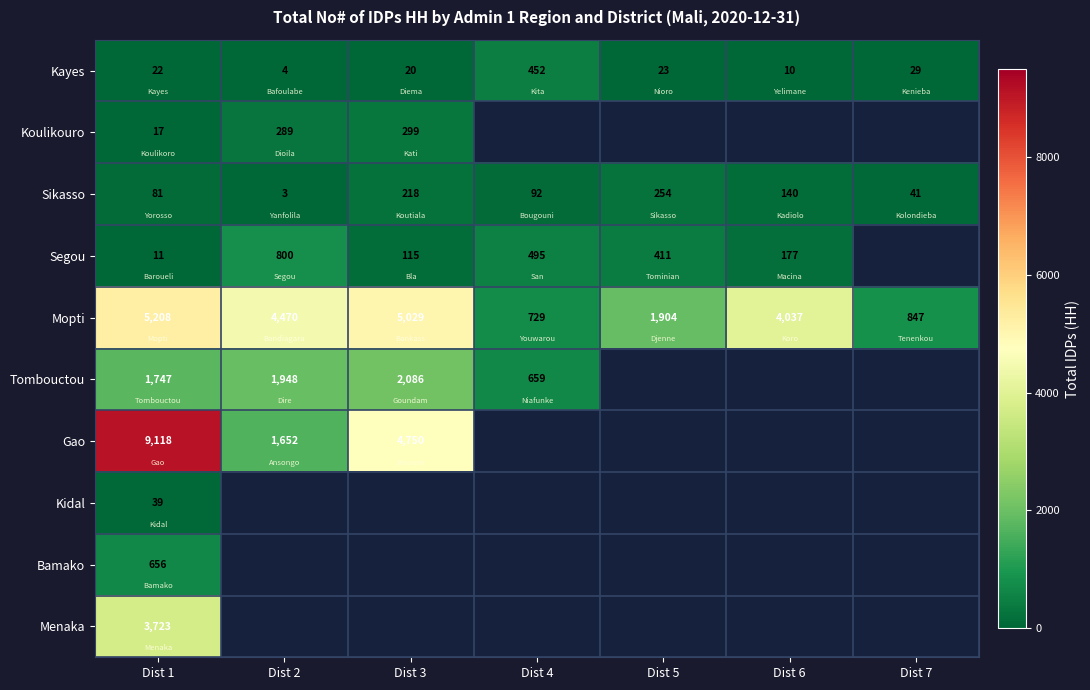

Which label corresponds to the largest value in the chart?

Dist 1